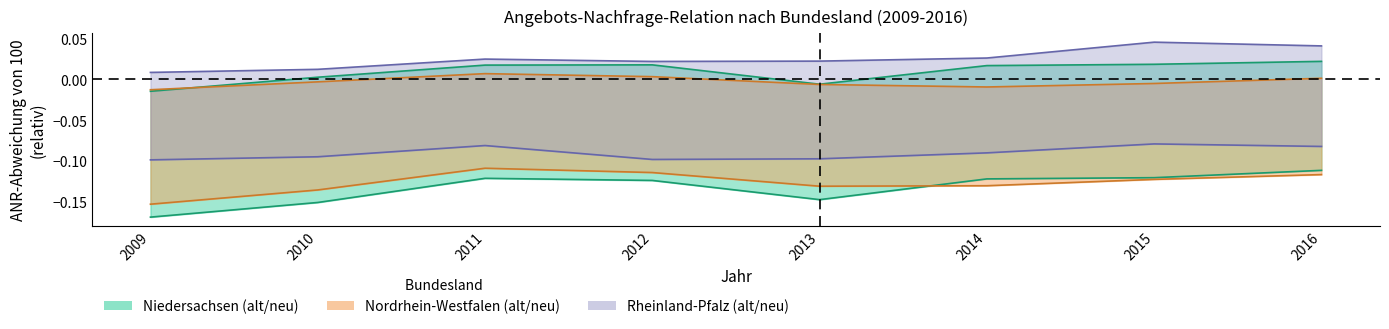

What is the spread (max minus min) of values at 2012?

0.1